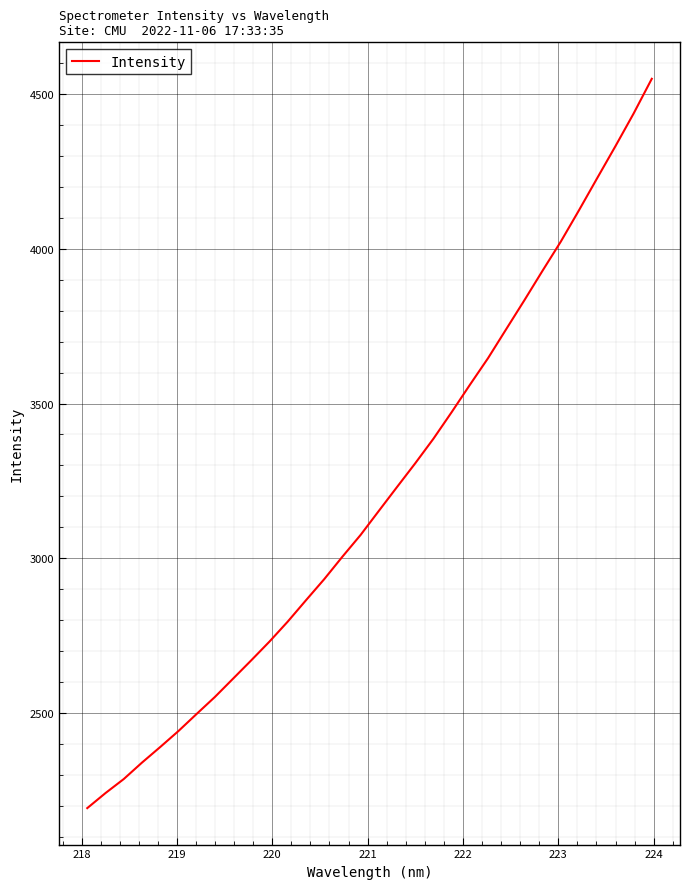

What is the minimum value shown in the chart?

2192.6